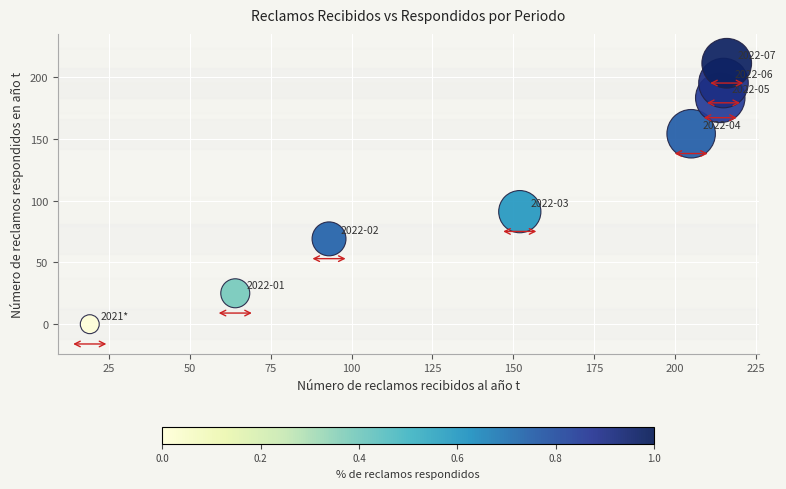

What is the average X value?

147